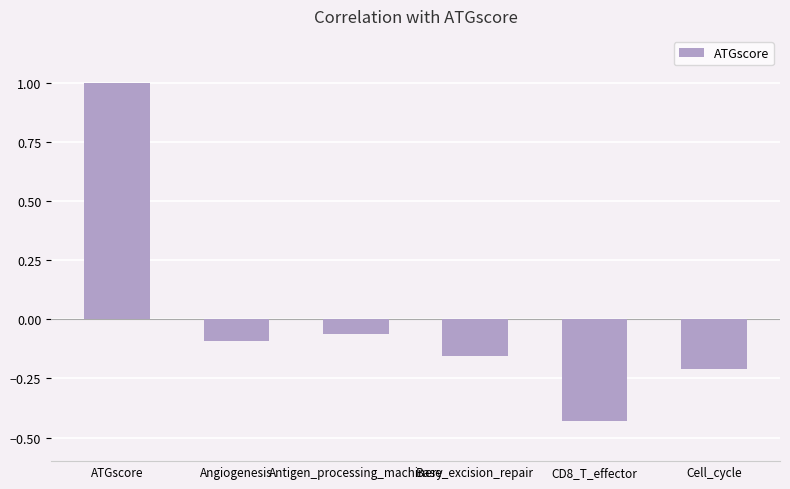

What is the sum of all values?

0.1